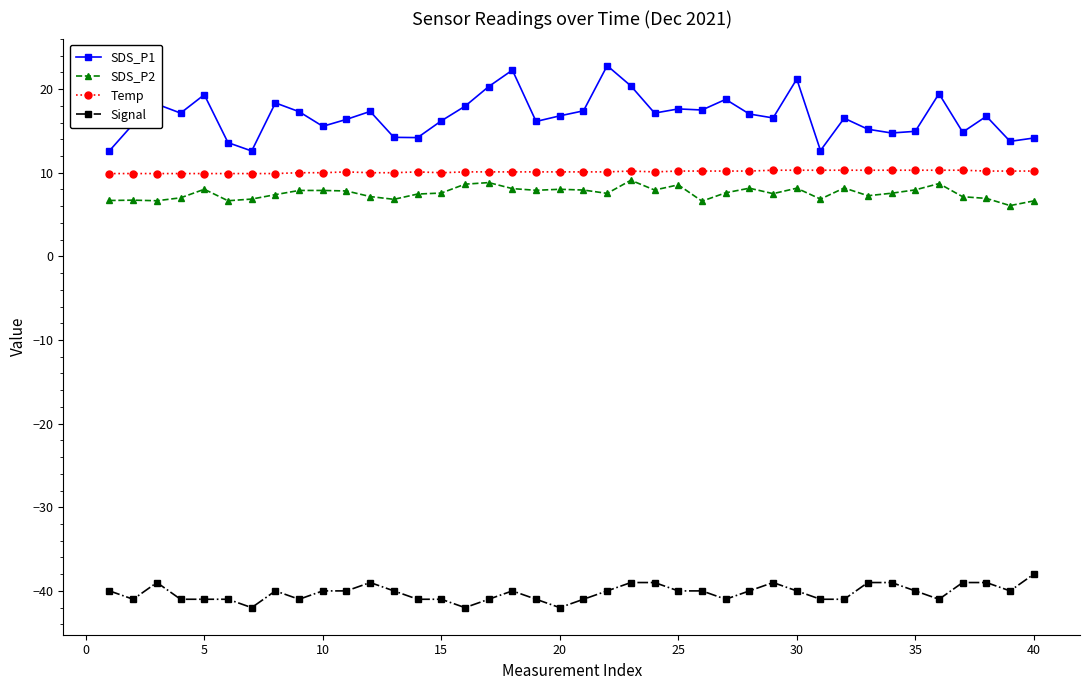

True or false: SDS_P2 has more than 1 interior local peaks.

True